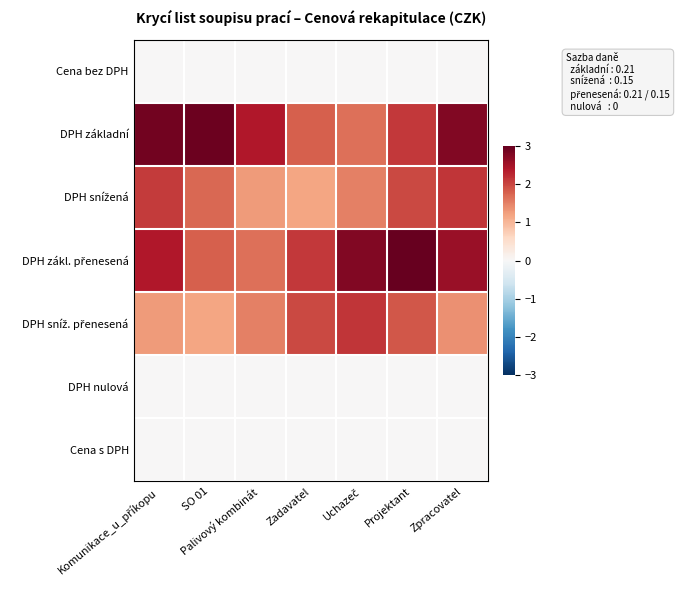

List the series in order of their peak value, highest first.

DPH zákl. přenesená, DPH základní, DPH snížená, DPH sníž. přenesená, Cena bez DPH, DPH nulová, Cena s DPH